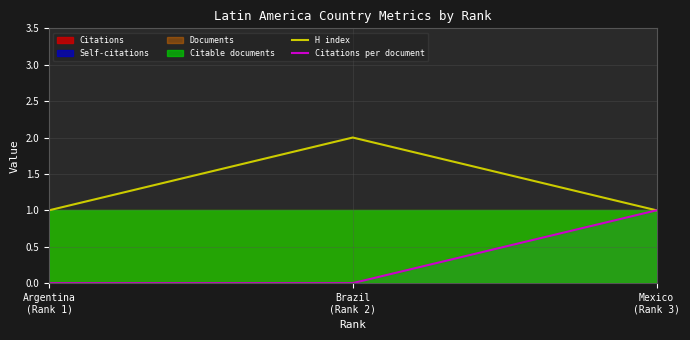

At how many categories does at least one series exceed 0?

3